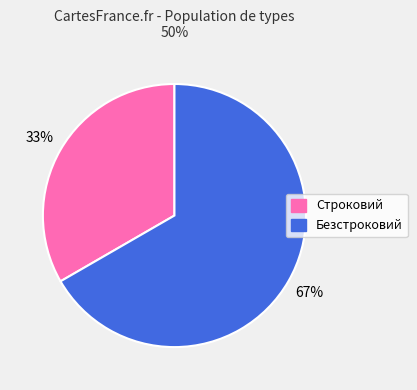

The Строковий slice represents 19% of the pie. True or false?

False